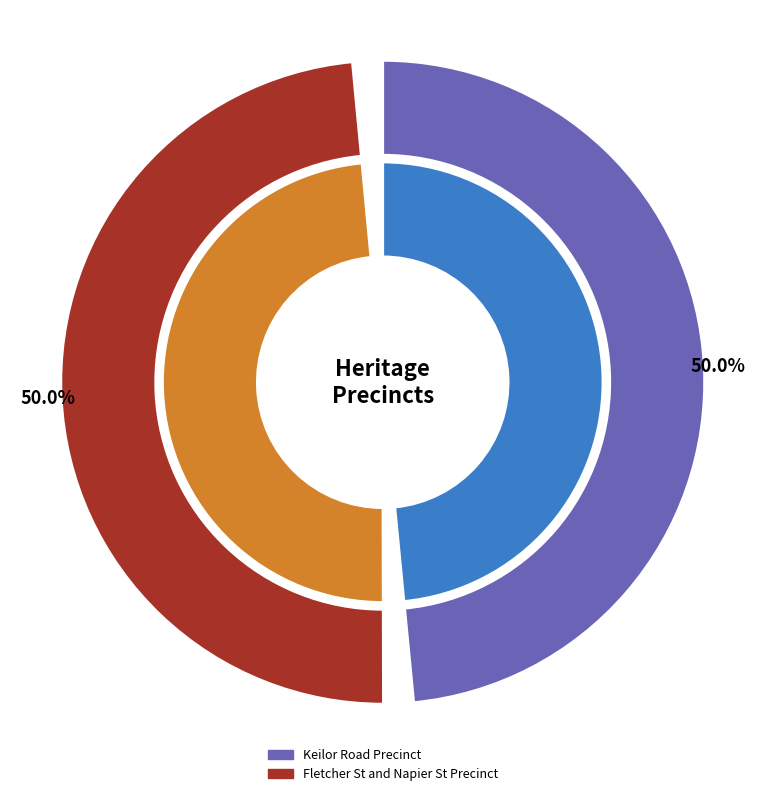

Count the number of slices in the pie.

2